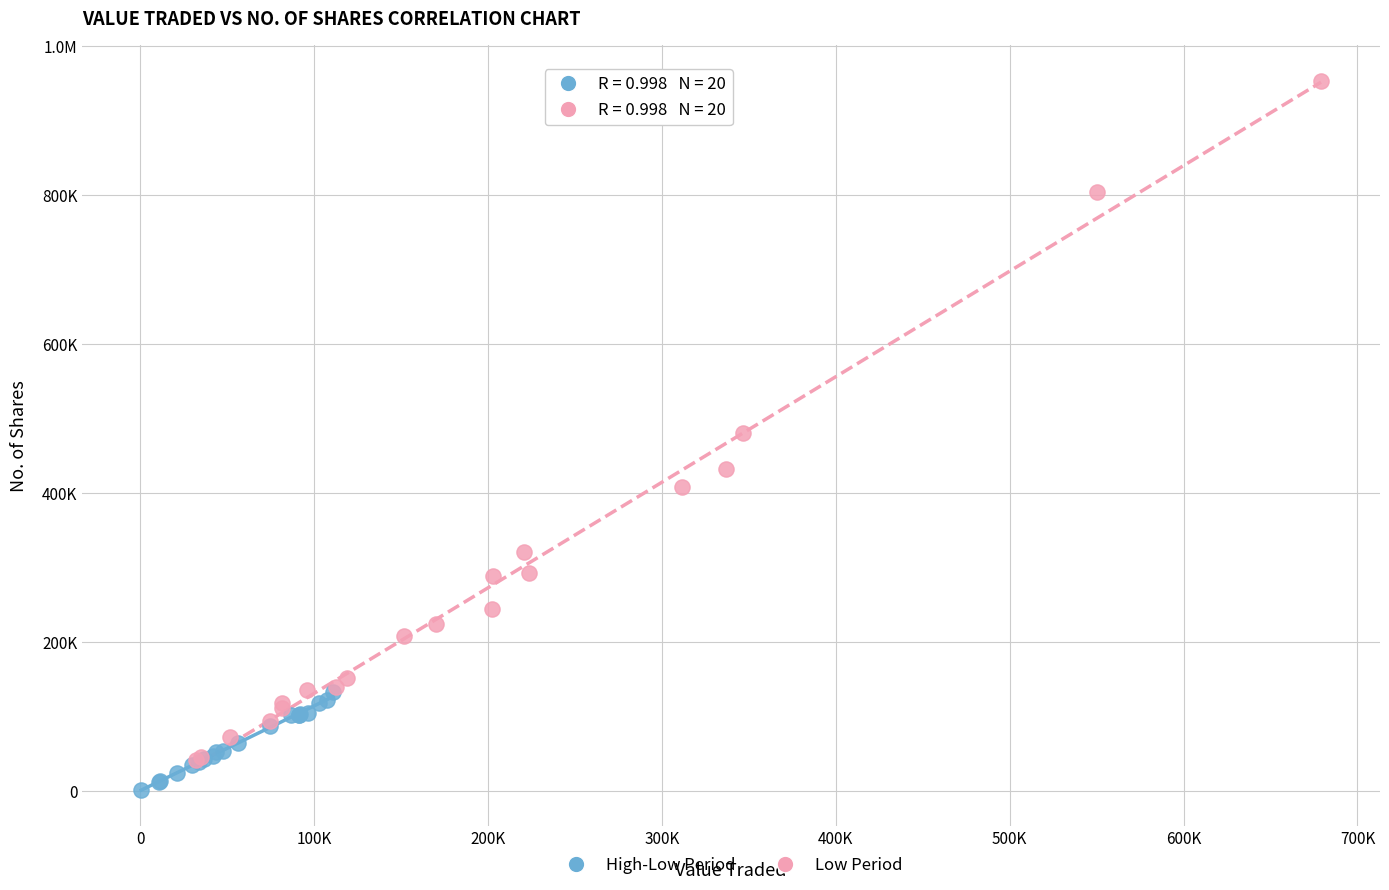

What are all the series names shown in the legend?

High-Low Period, Low Period